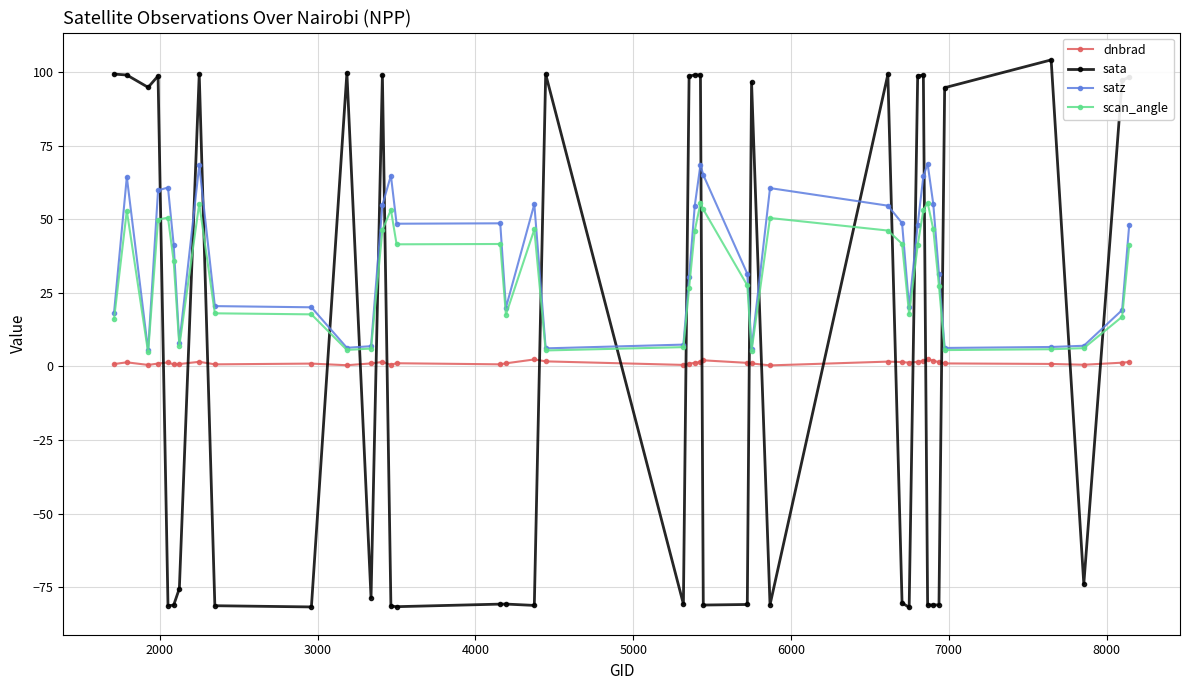

What is the value of the satz point at the 40th from the left?

48.2